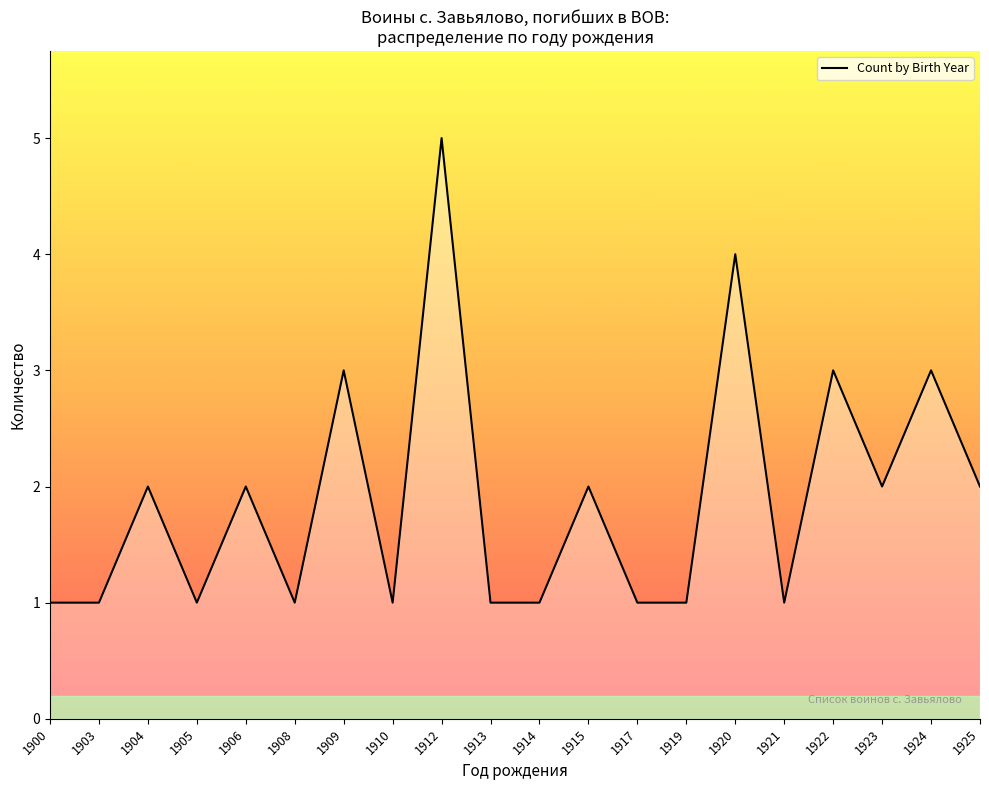

True or false: the data shows 1 at 1908.

True